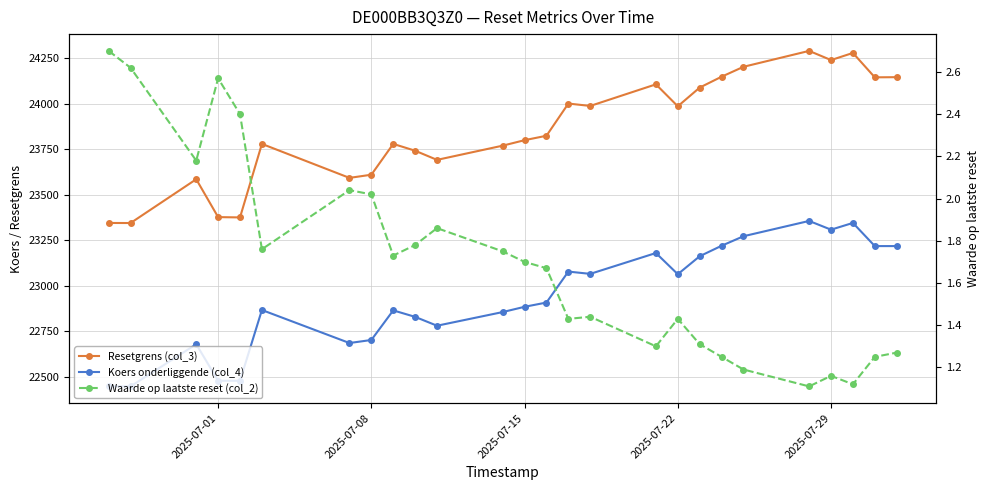

The value of Waarde op laatste reset (col_2) at 2025-07-15 is 1.3. True or false?

False